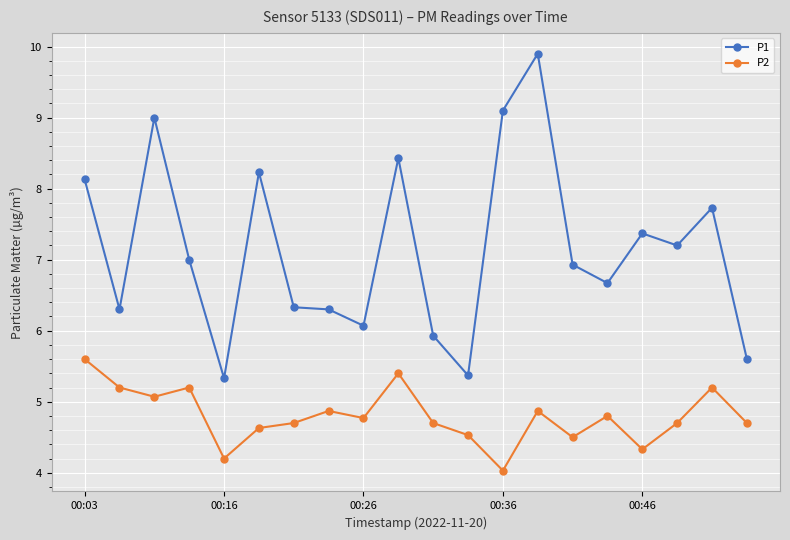

What is the minimum value for P1?

5.3